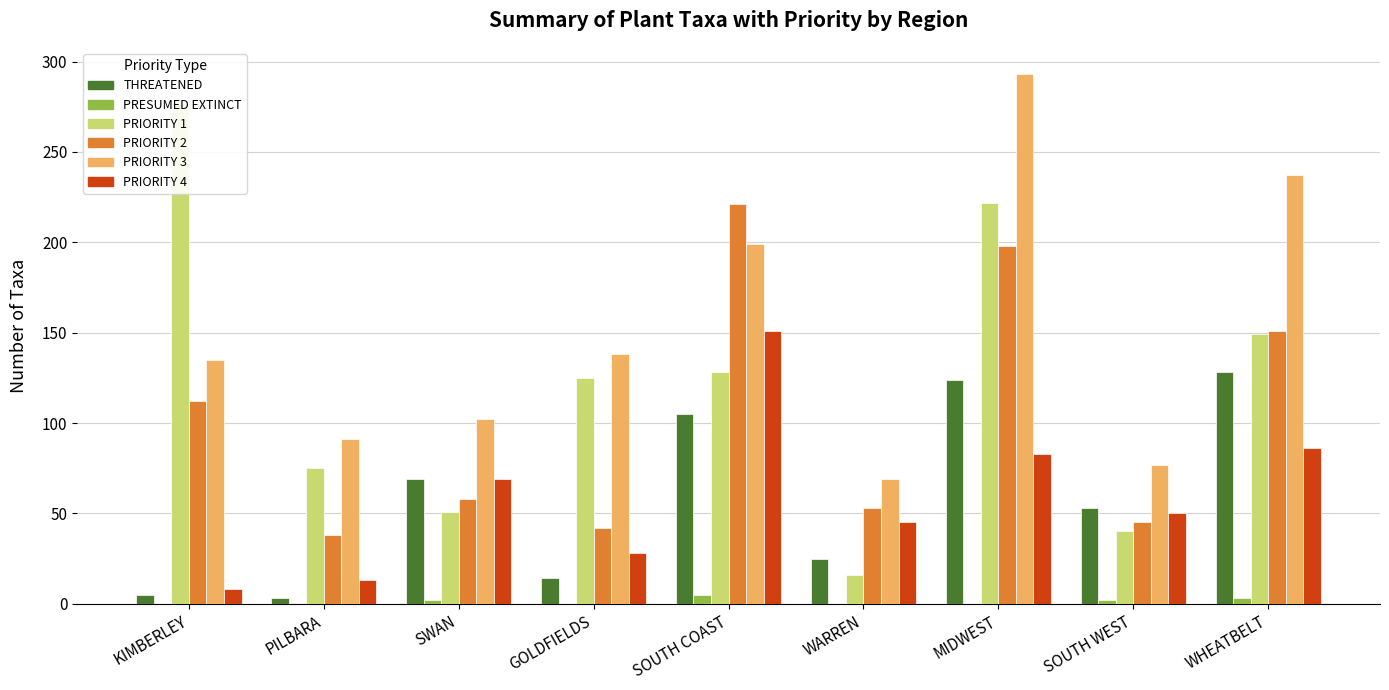

Is it true that PRIORITY 3 equals 109 at WARREN?

False